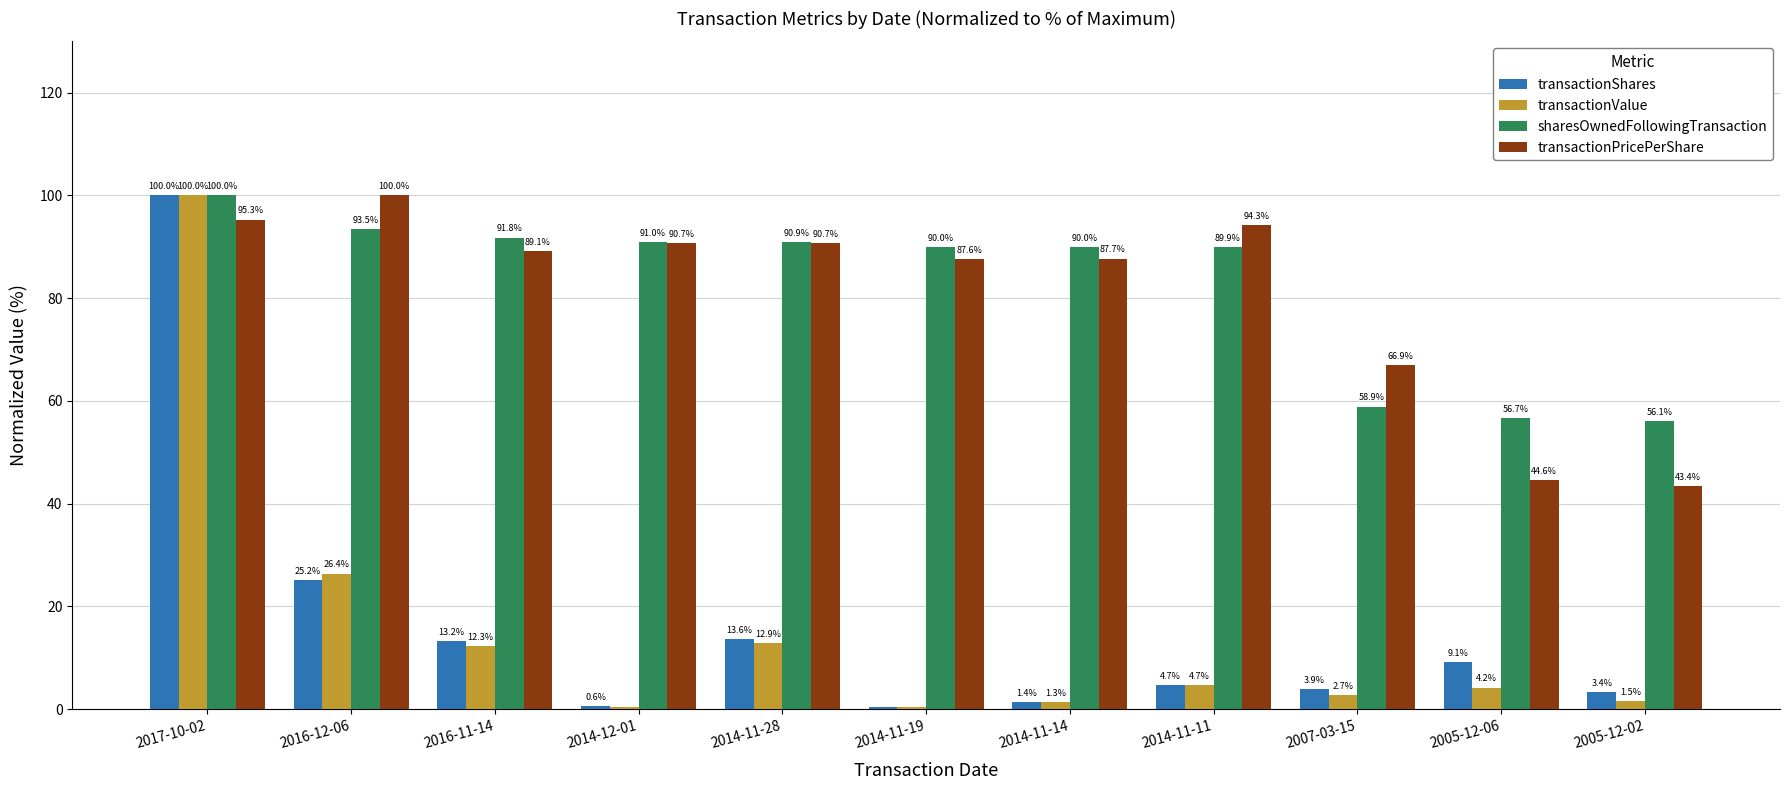

The sharesOwnedFollowingTransaction series shows 54.5 at 2016-12-06. True or false?

False